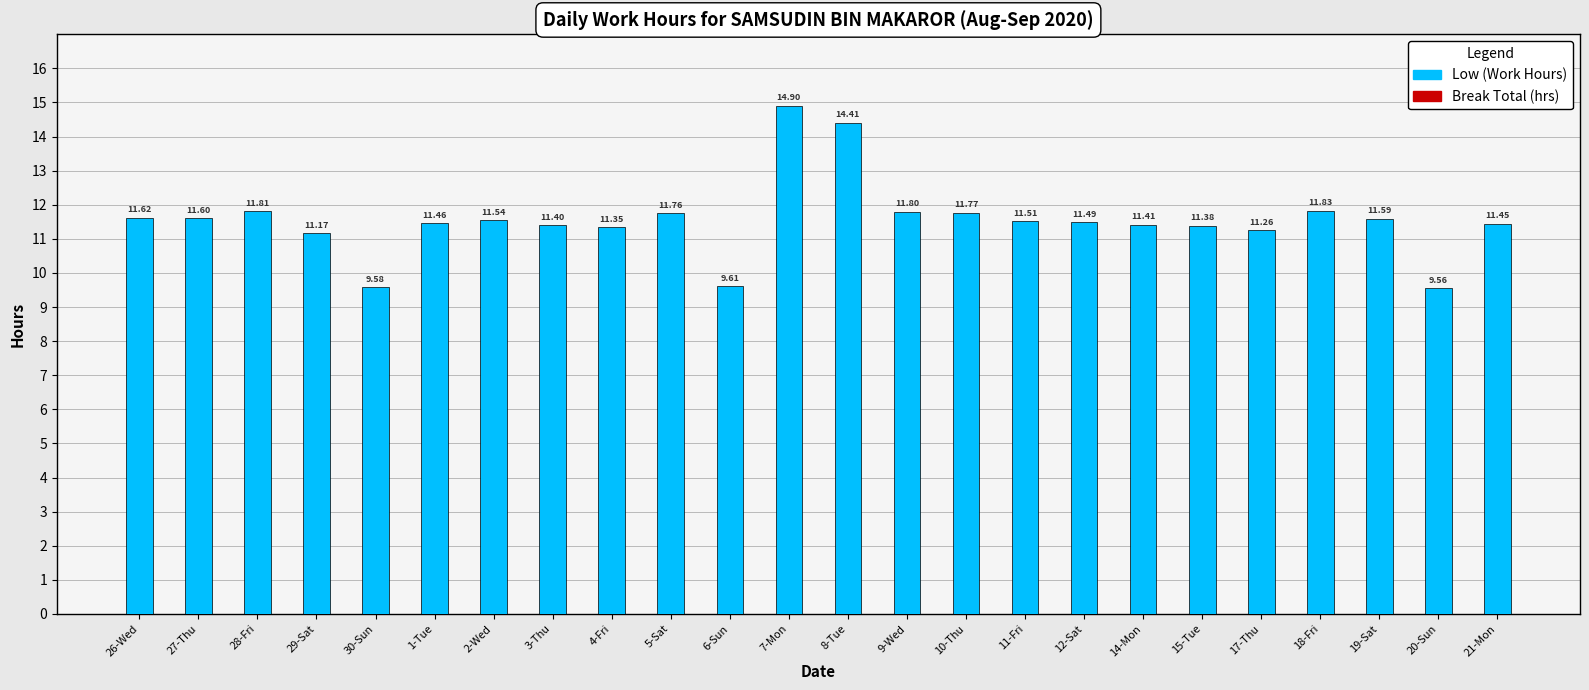

Which has a higher value, 10-Thu or 12-Sat?

10-Thu